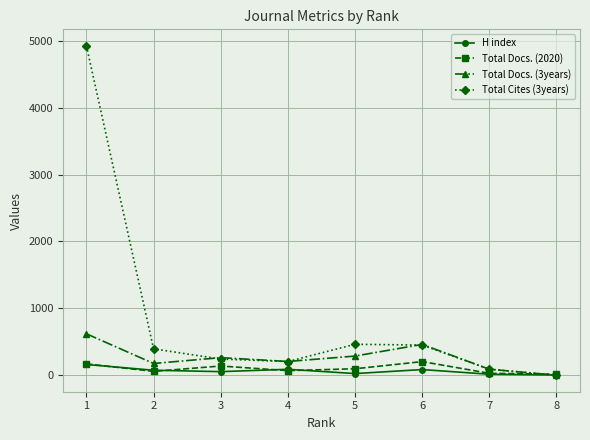

Is the value of Total Cites (3years) at 6 greater than the value of H index at 3?

Yes